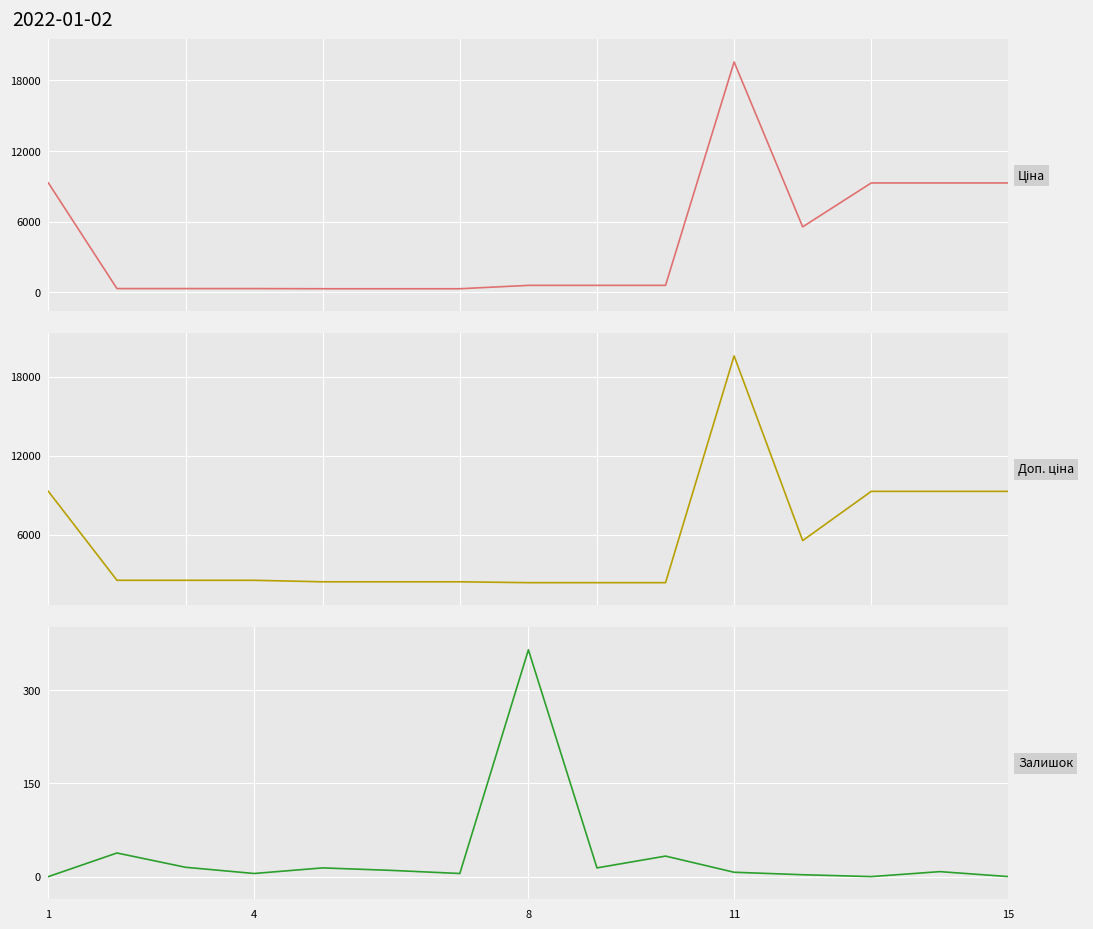

What is the total value across all series at 8?

3323.2